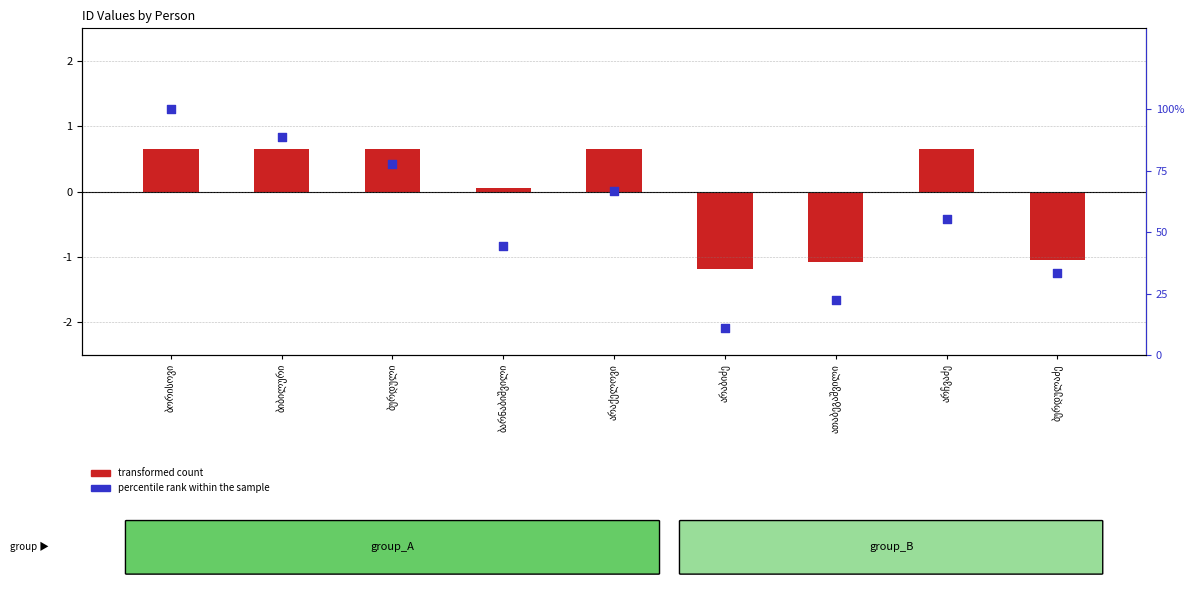

What is the change in value from ბურდული to ბურდულაძე?

-44.4